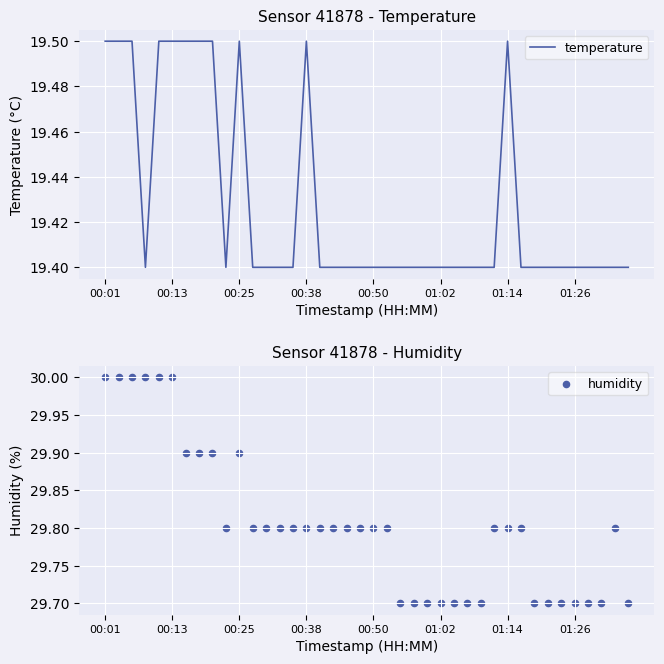

Which series contains the lowest Y value?

temperature